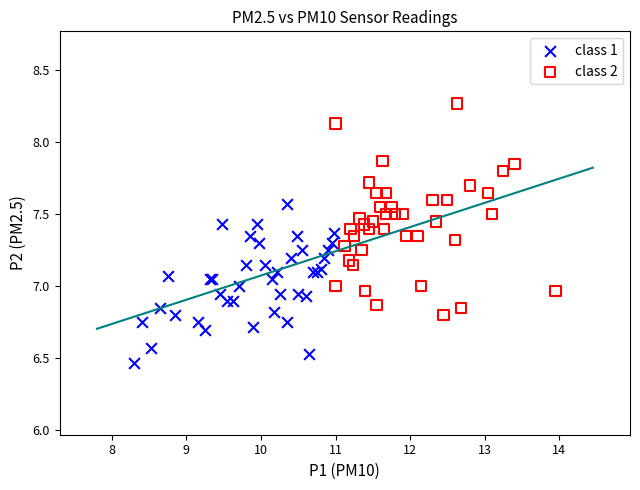

Which series contains the lowest Y value?

class 1